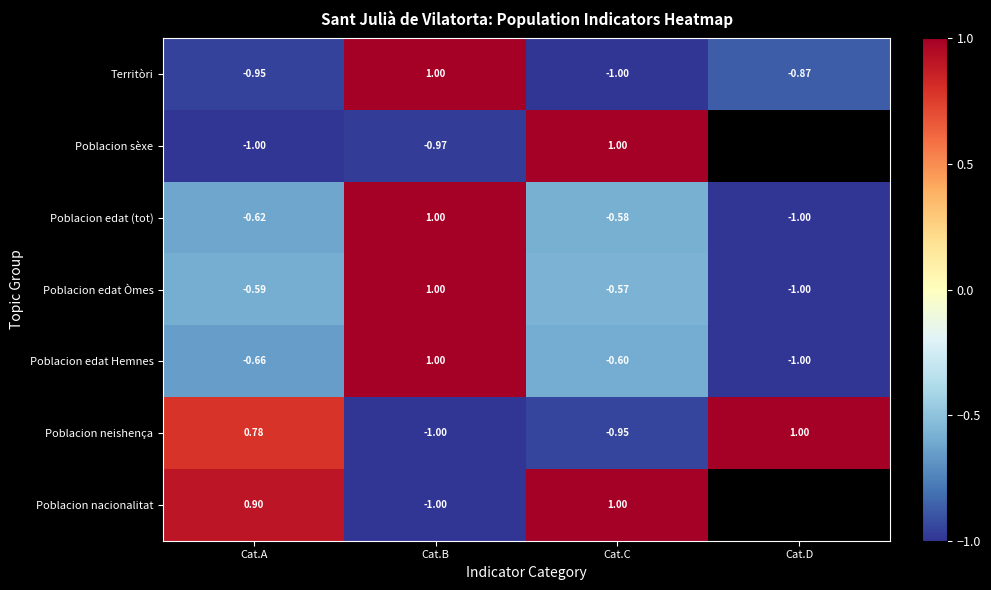

What is the lowest value of the Poblacion neishença series?

-1.0